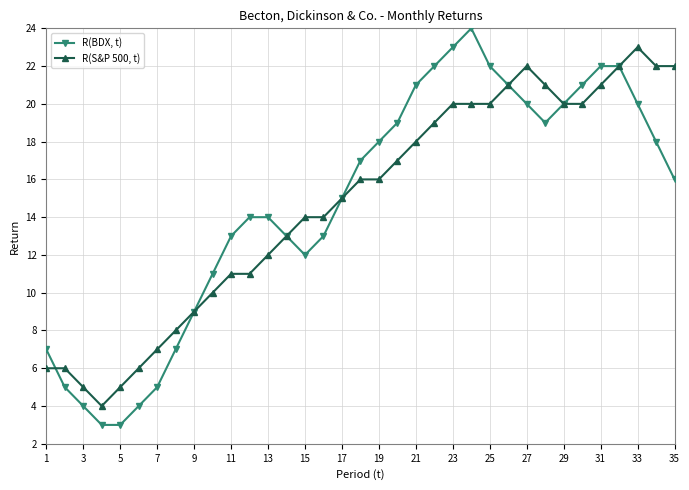

What is the value of the R(BDX, t) point at the 29th from the left?

20